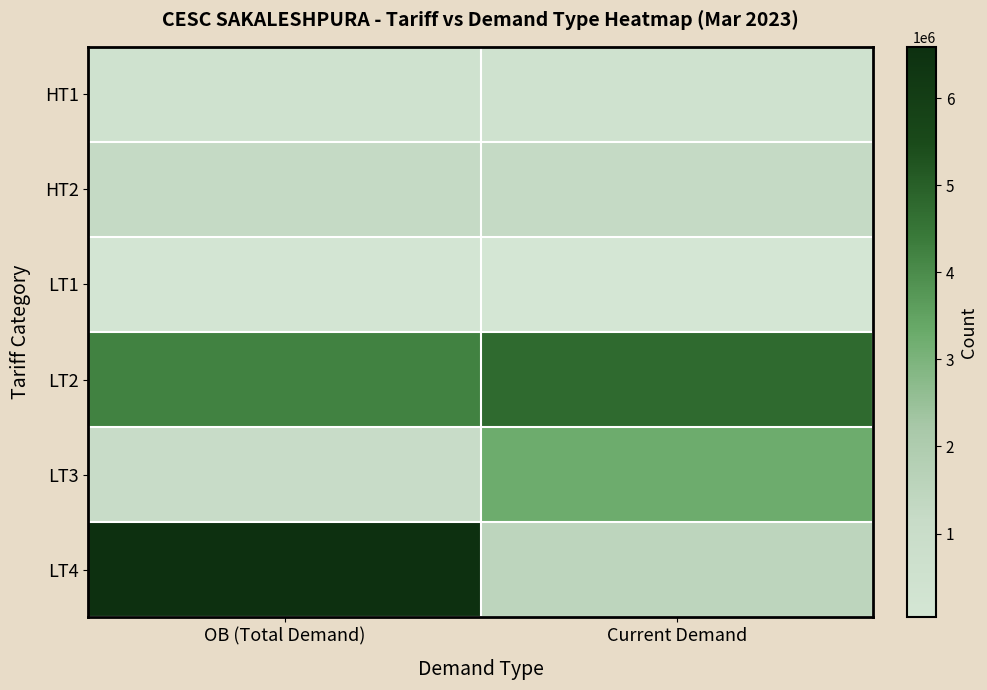

At how many categories does at least one series exceed 515608?

2